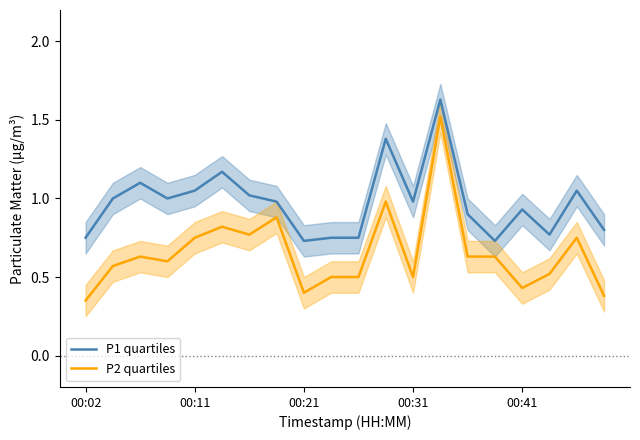

What is the highest value of the P2 quartiles series?

1.5